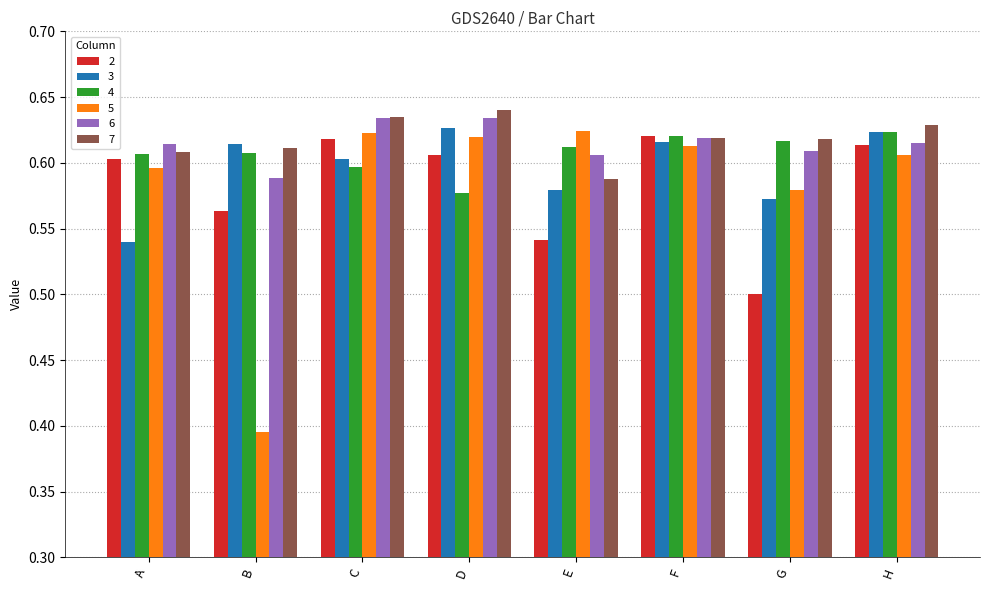

Which series has the widest spread of values?

5